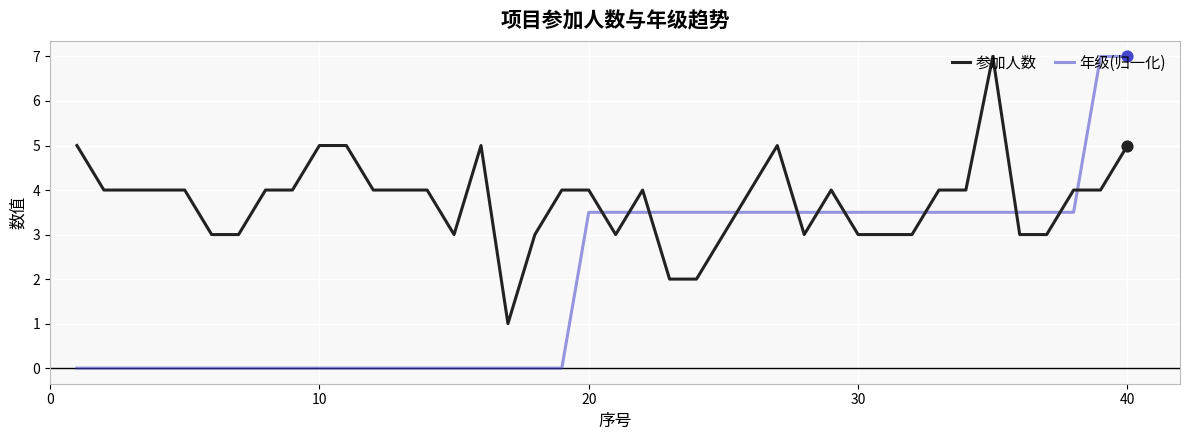

Which series has the largest total across all categories?

参加人数